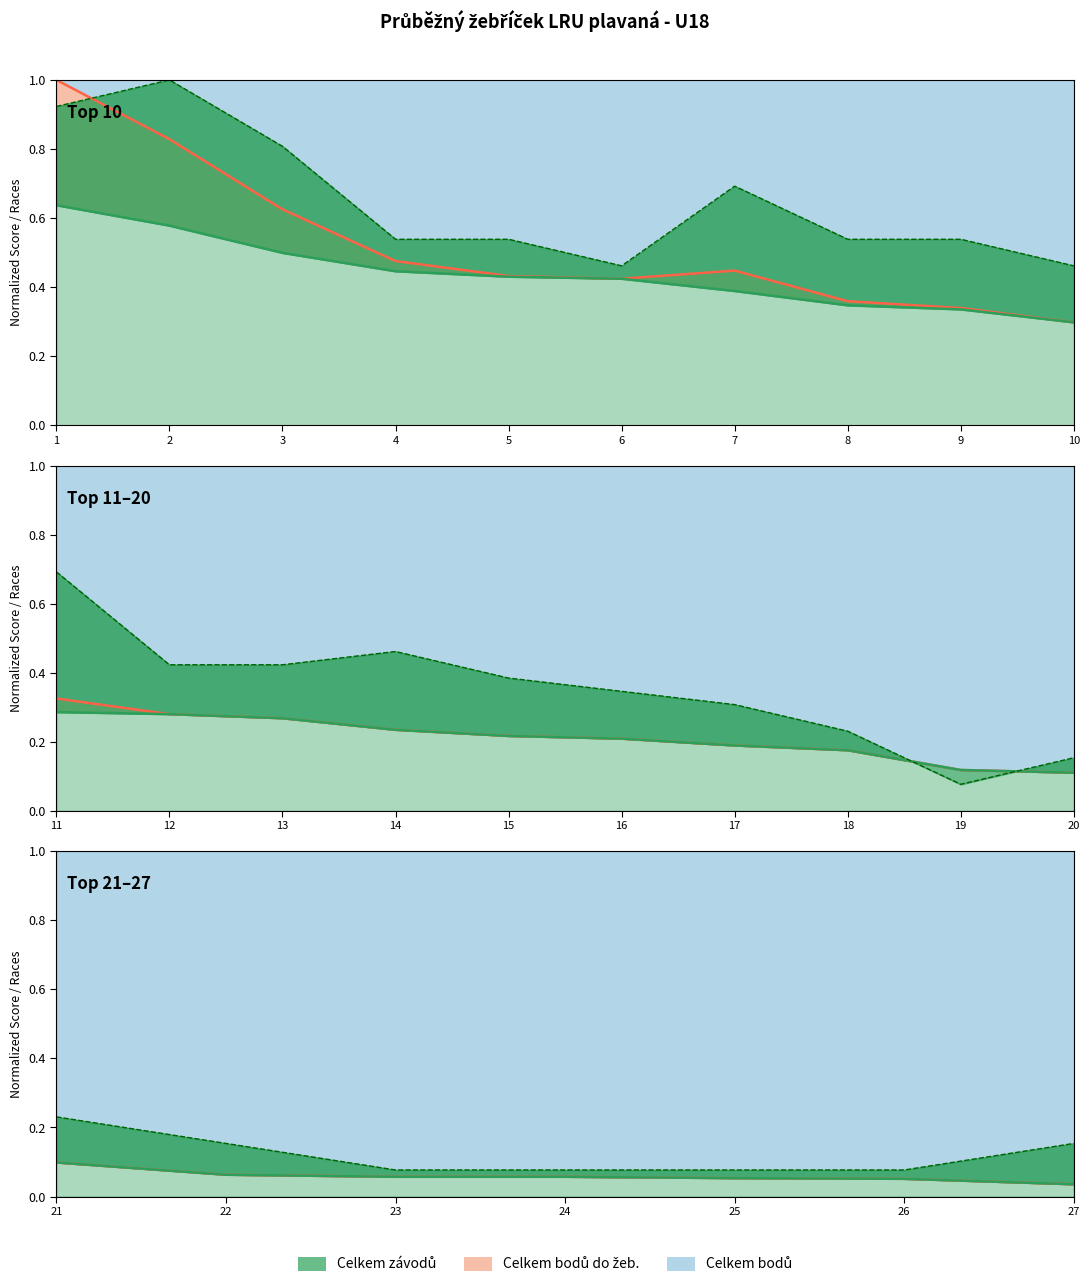

Which series has the largest total across all categories?

Celkem bodů